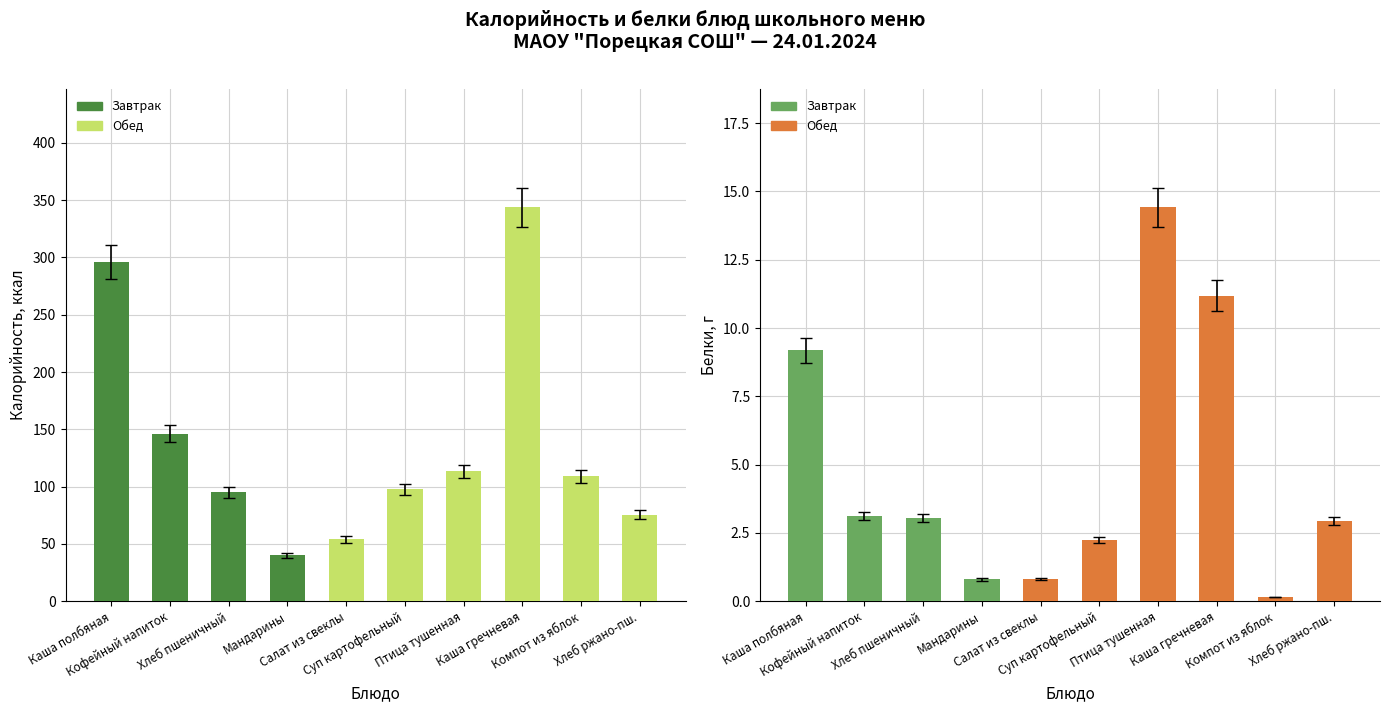

How many series are shown in this chart?

2